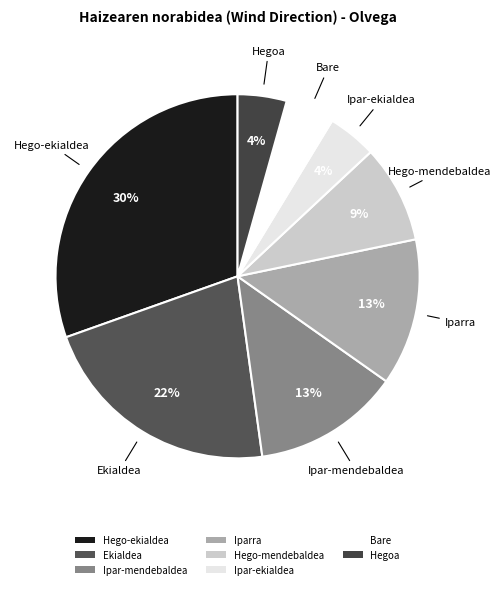

Does Ekialdea represent more than half of the total?

No